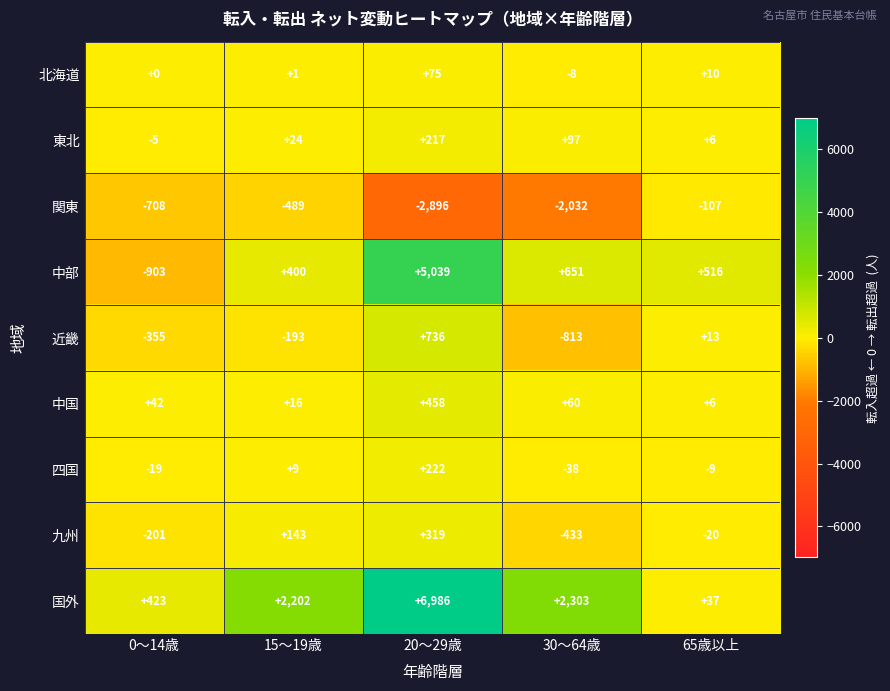

Rank the series by their maximum value, from highest to lowest.

国外, 中部, 近畿, 中国, 九州, 四国, 東北, 北海道, 関東